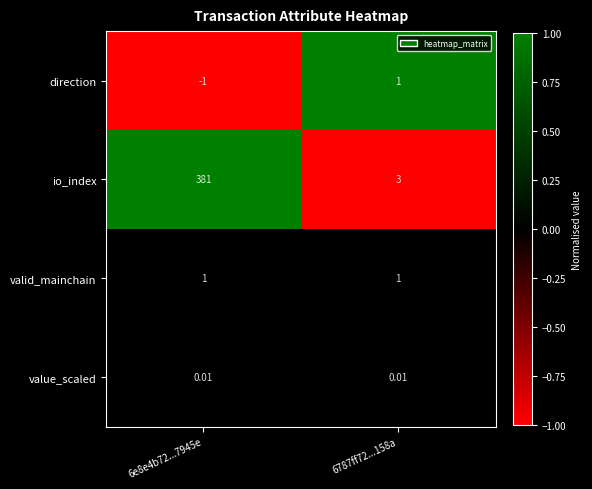

Rank the series at 6e8e4b72...7945e from highest to lowest value.

io_index, valid_mainchain, value_scaled, direction